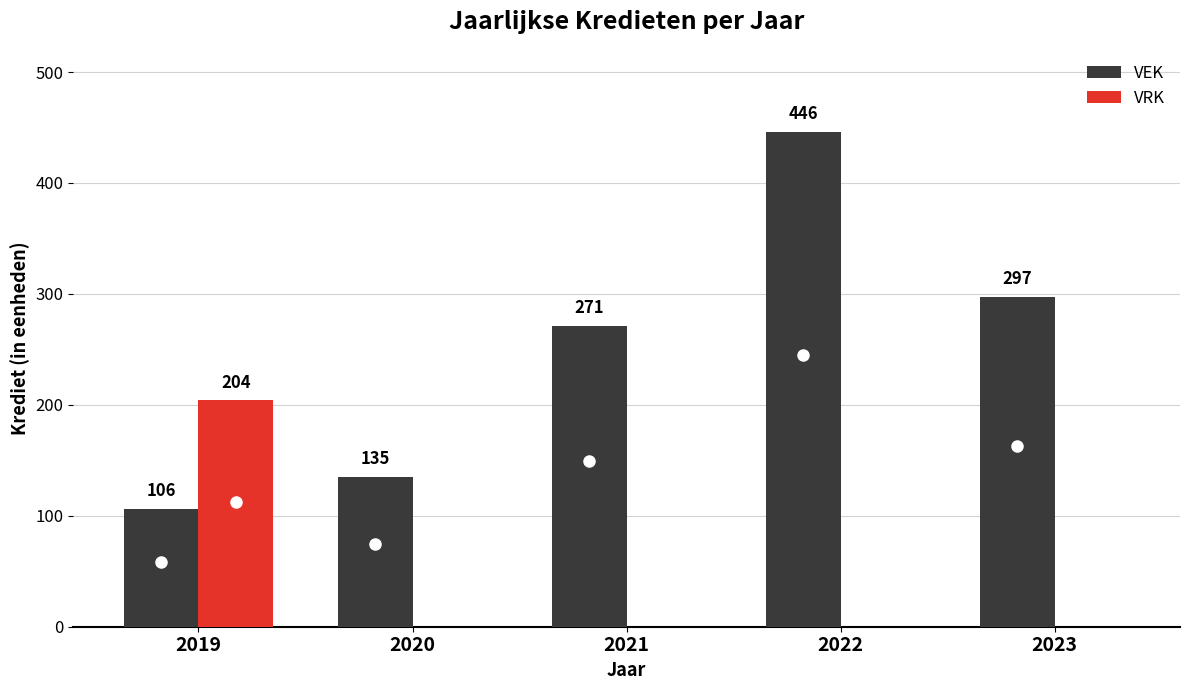

What are all the series names shown in the legend?

VEK, VRK